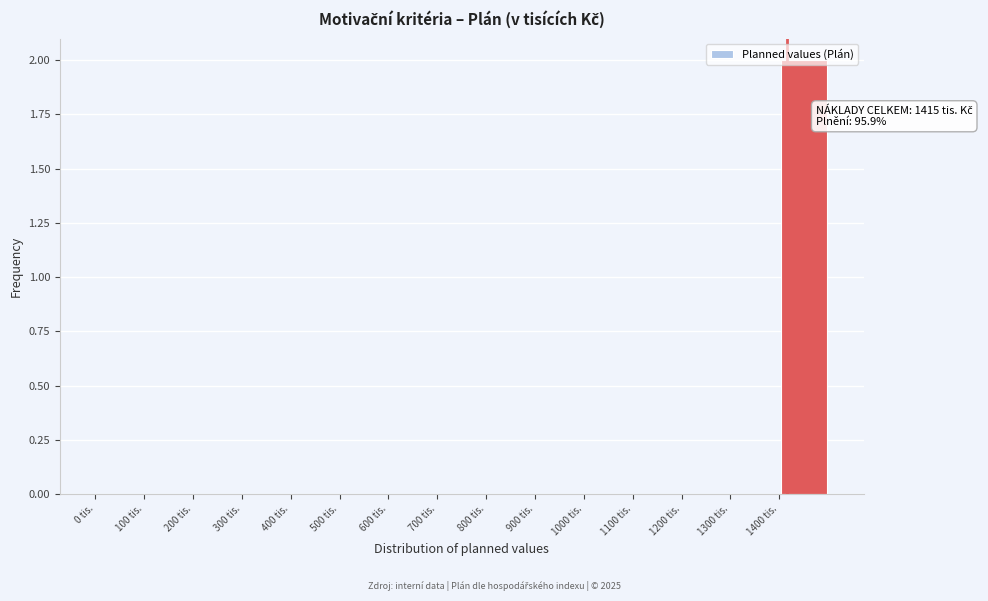

Which range on the x-axis has the tallest bar?

1400 to 1500